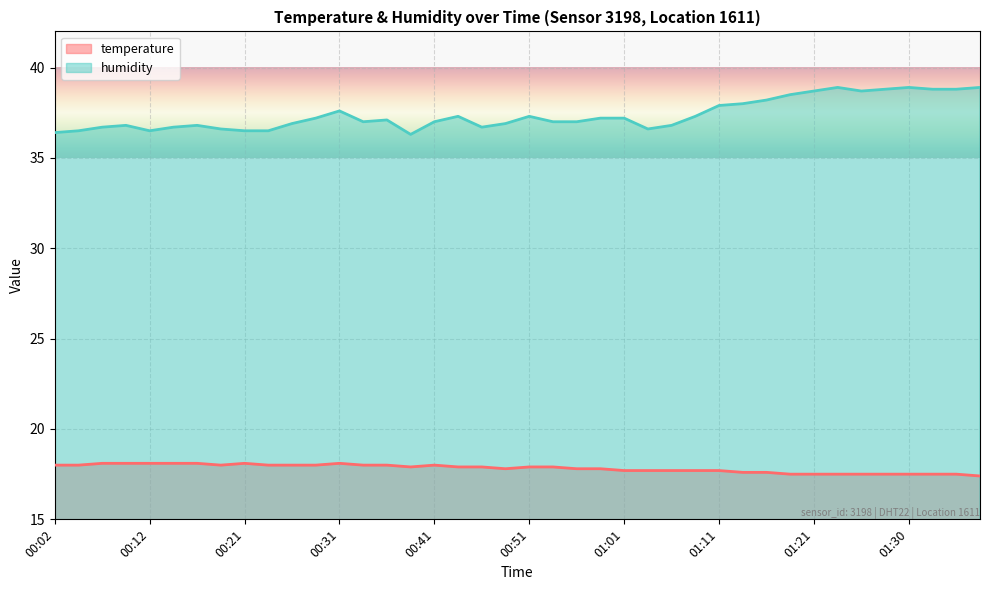

What is the average value of the humidity series?

37.4